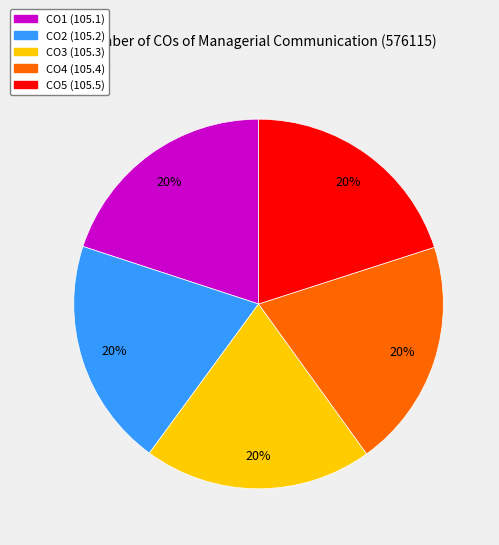

To the nearest percent, what percentage of the pie is CO1?

20%